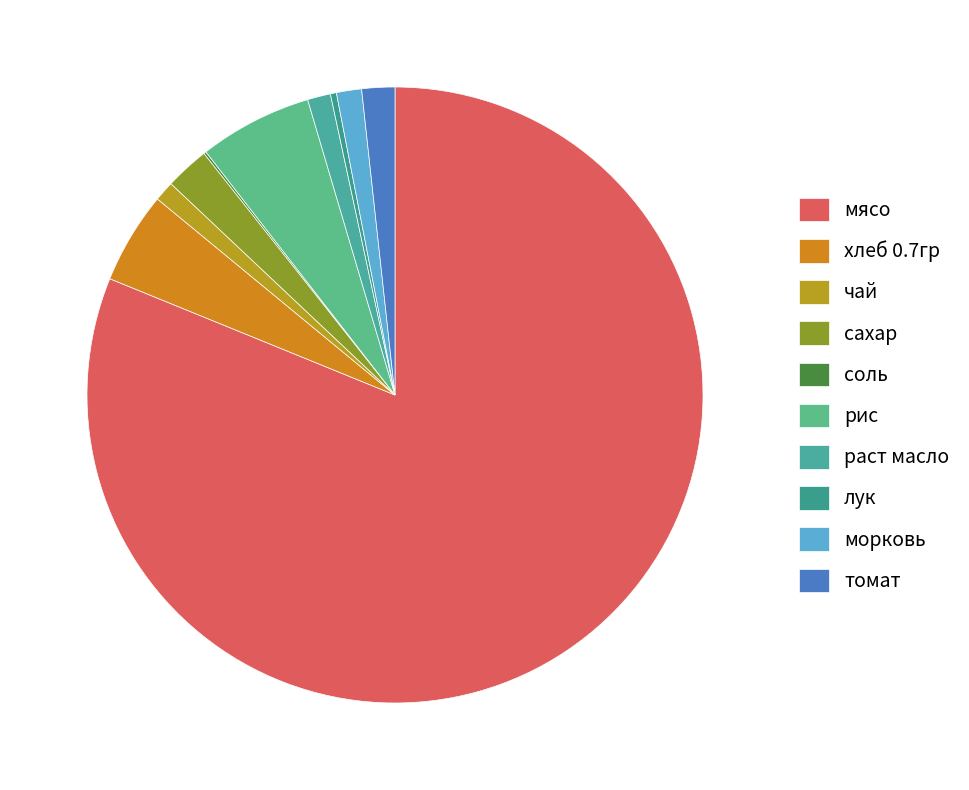

To the nearest percent, what is the combined percentage of морковь and чай?

2%